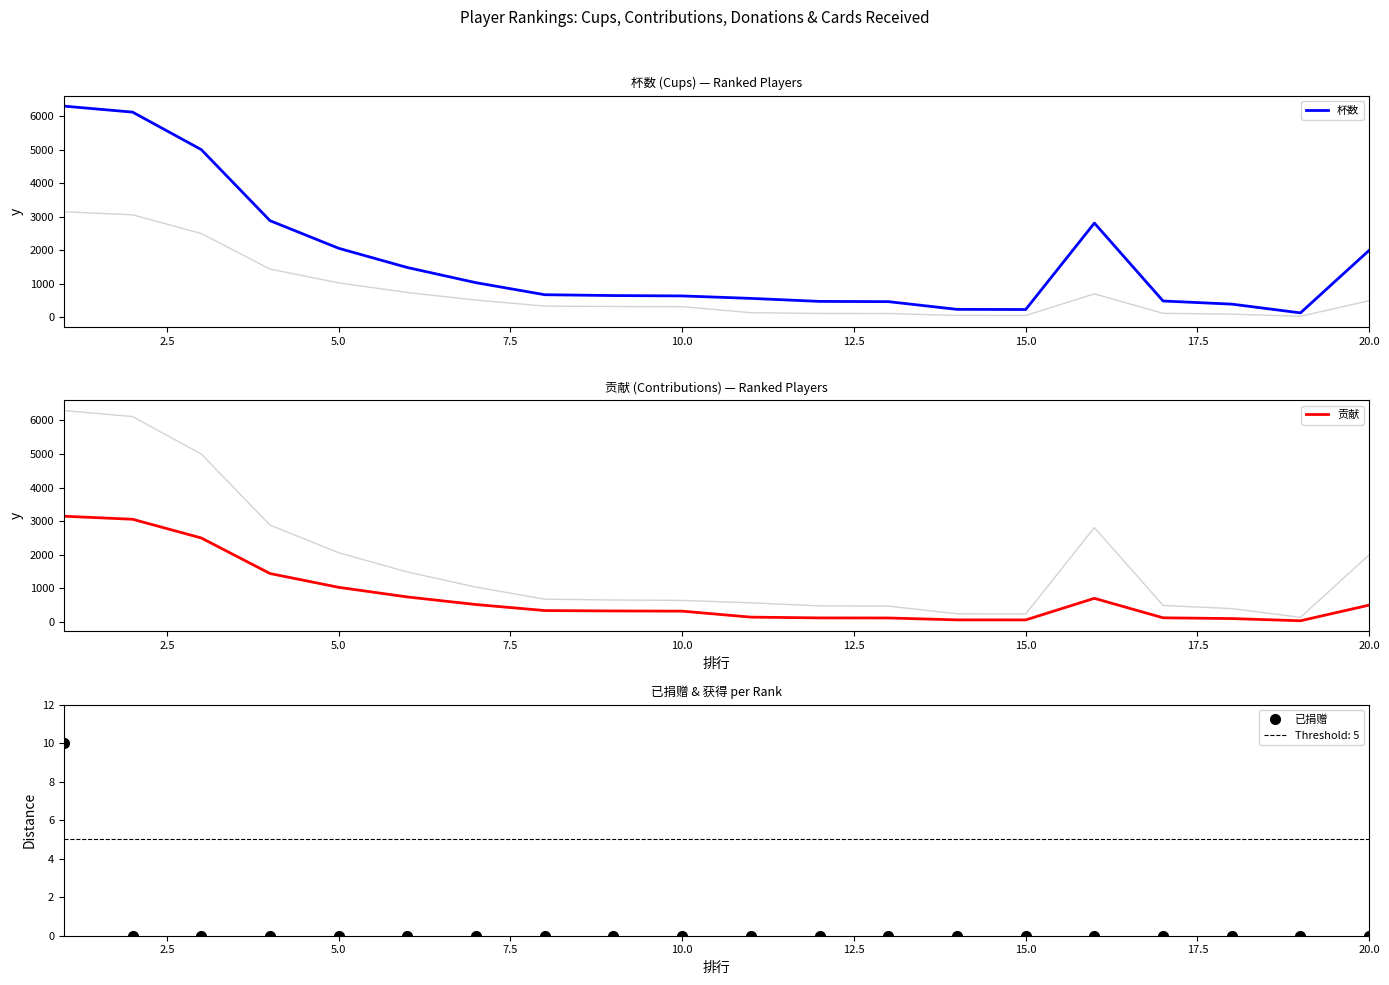

Is the value of 贡献 at 5.0 greater than the value of 杯数 at 10.0?

Yes